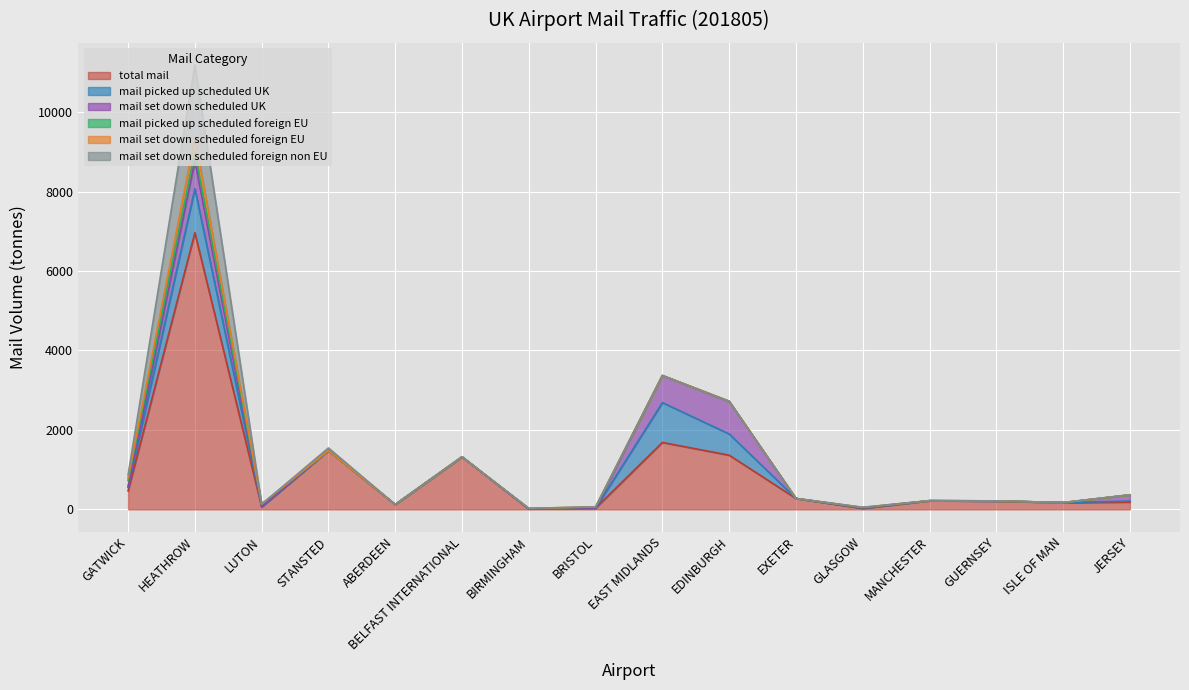

List the labels in order of mail_set_down_scheduled_foreign_non_EU value, largest first.

HEATHROW, GATWICK, STANSTED, MANCHESTER, BIRMINGHAM, GLASGOW, LUTON, ABERDEEN, BELFAST INTERNATIONAL, BRISTOL, EAST MIDLANDS, EDINBURGH, EXETER, GUERNSEY, ISLE OF MAN, JERSEY